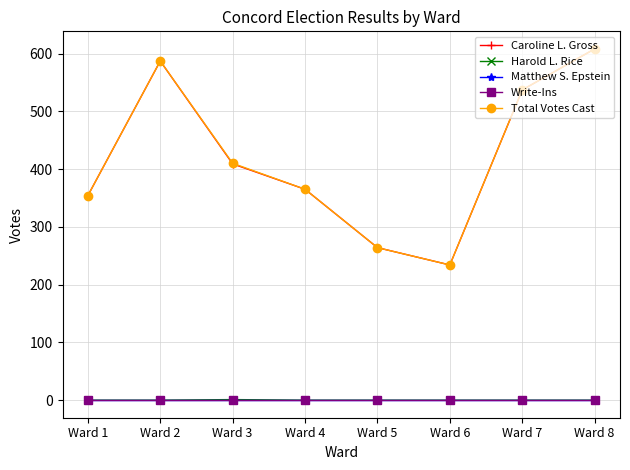

At which category does Total Votes Cast reach its first local peak?

Ward 2